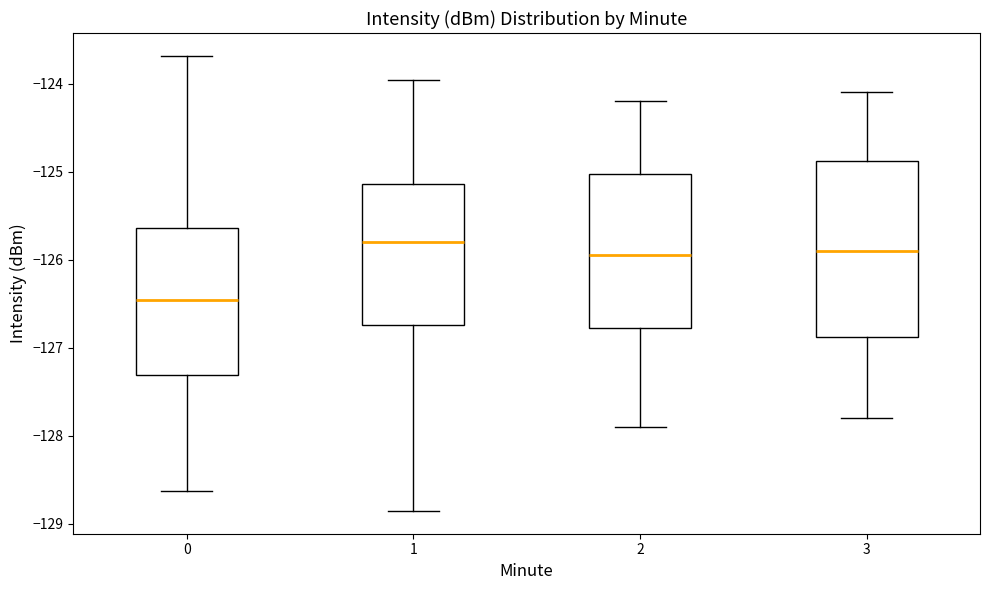

Which box's median line is the lowest?

0